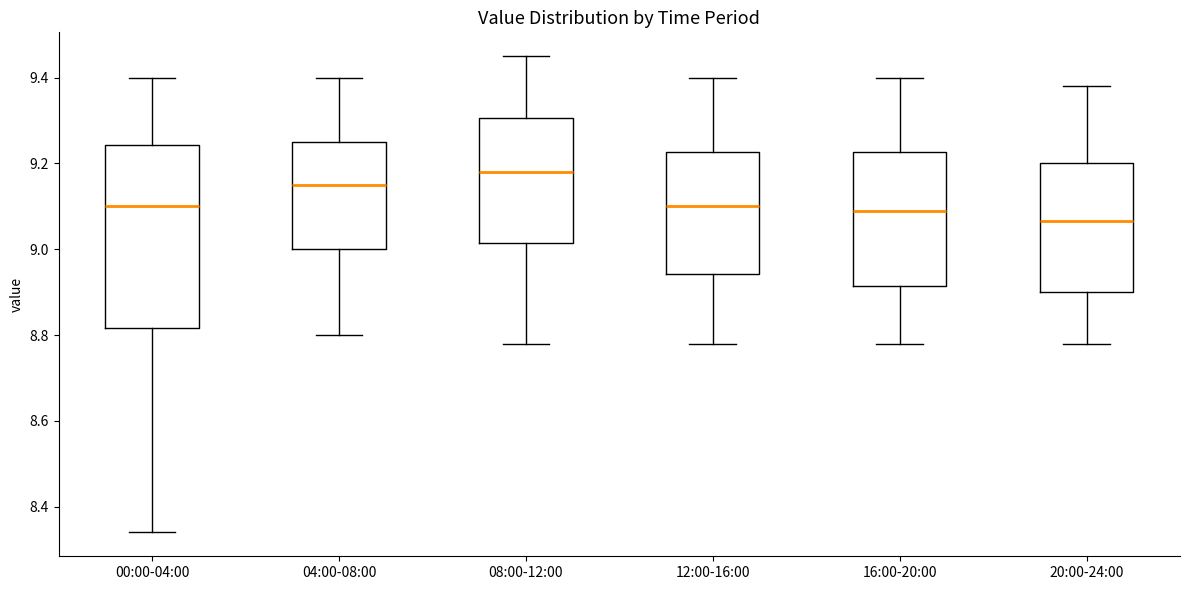

Where does the upper whisker of the box for 16:00-20:00 end on the y-axis? The values are not printed on the chart, so give them approximately, as read against the axis.

9.40